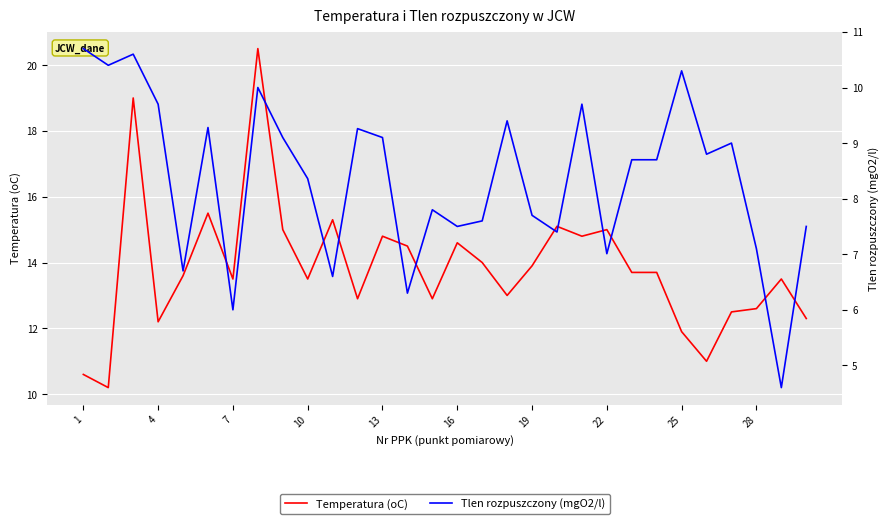

What are all the series names shown in the legend?

Temperatura (oC), Tlen rozpuszczony (mgO2/l)